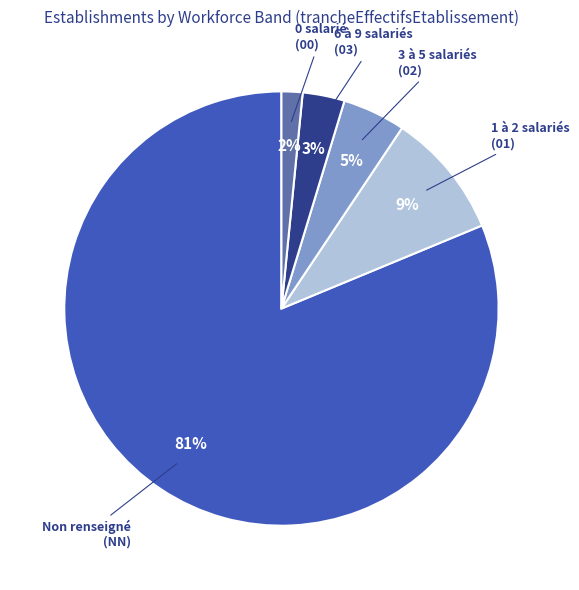

To the nearest percent, what is the average slice percentage?

20%